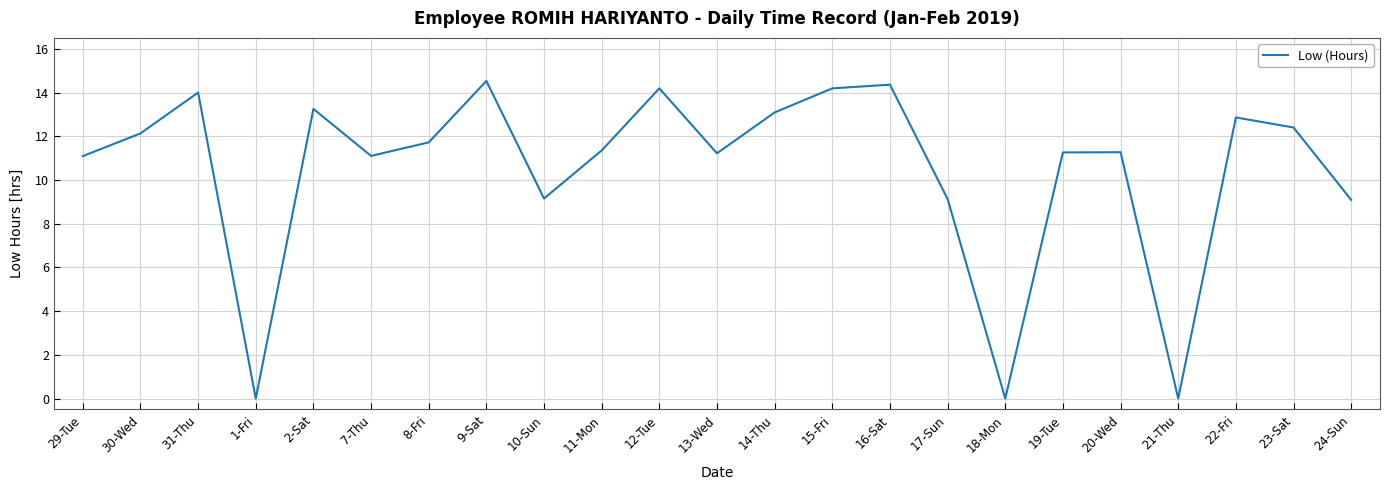

What is the maximum value shown in the chart?

14.5